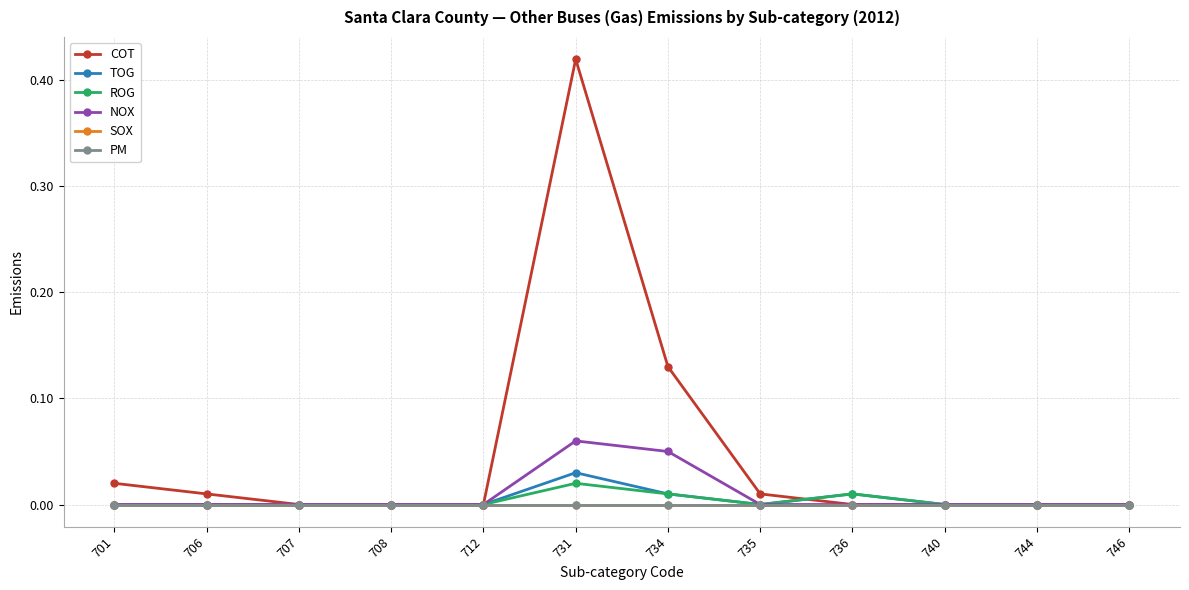

Where is TOG nearest to the value 0?

701